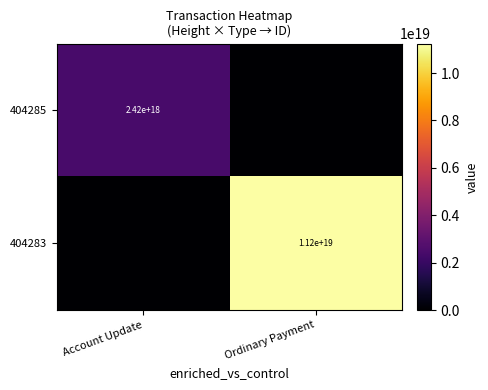

The value of 404285 at Account Update is 2420000000000000000. True or false?

True